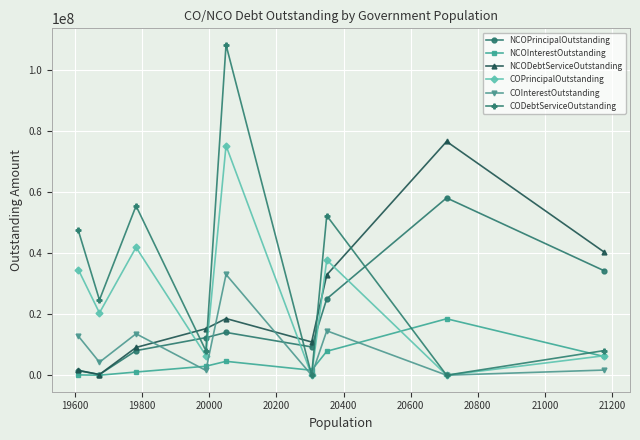

How many interior local peaks does the CODebtServiceOutstanding series have?

3